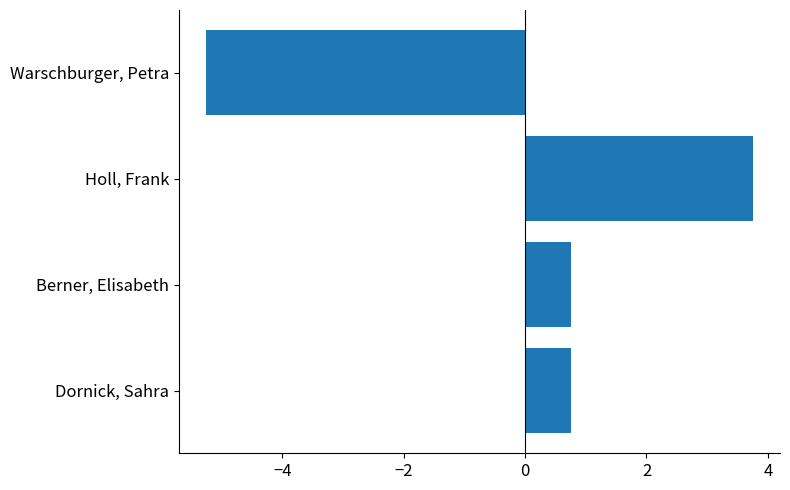

How many bars are there in total?

4